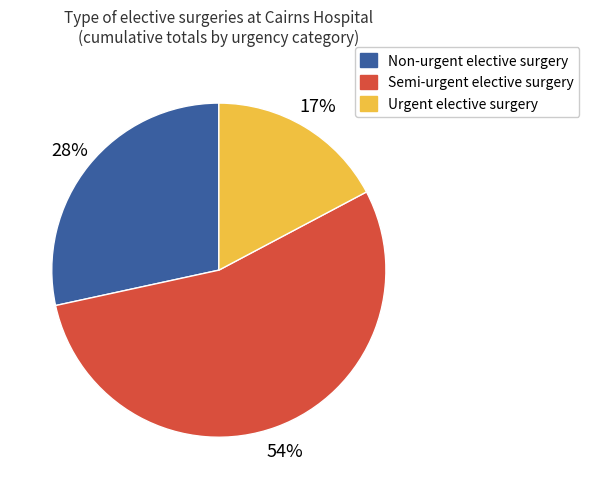

To the nearest percent, what is the difference between the largest and smallest slice percentages?

37%